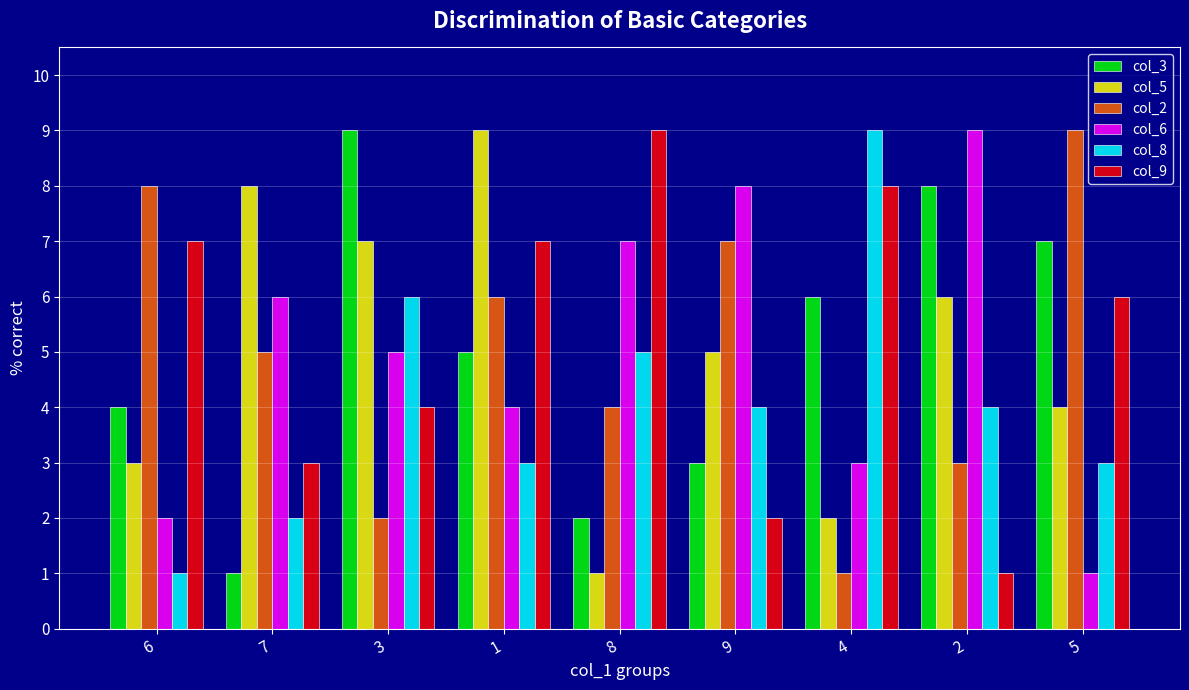

How many groups of bars are there?

9